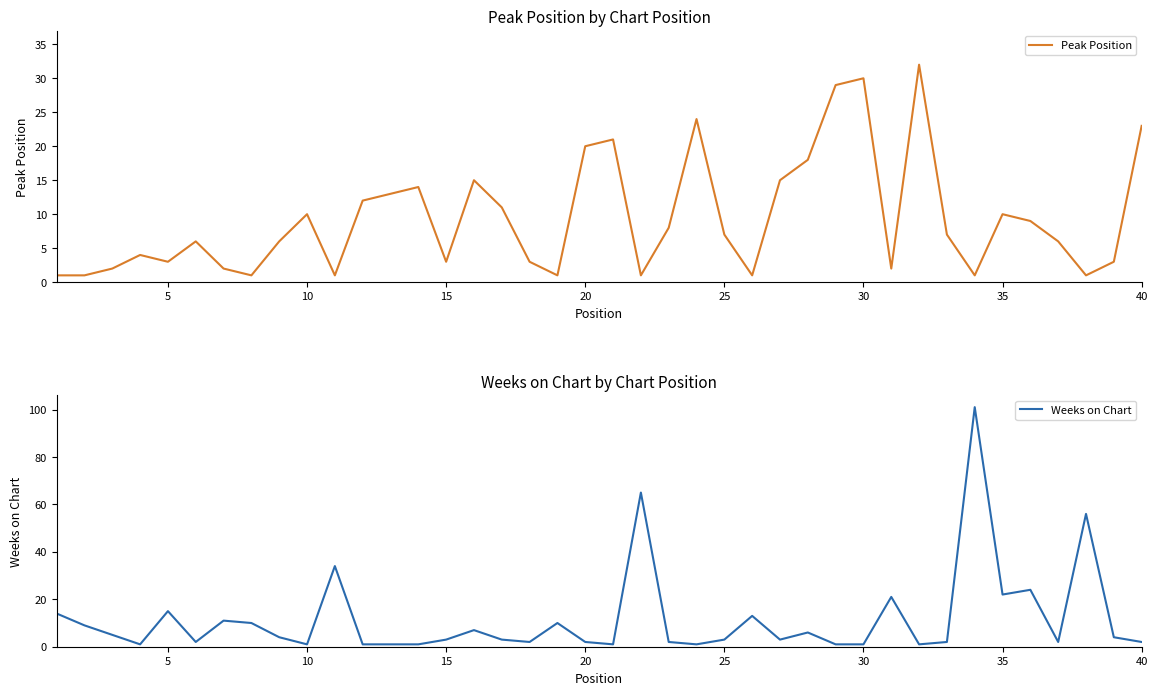

Reading left to right, extract all data points from this chart.

Peak Position: 1	1	2	4	3	6	2	1	6	10	1	12	13	14	3	15	11	3	1	20	21	1	8	24	7	1	15	18	29	30	2	32	7	1	10	9	6	1	3	23
Weeks on Chart: 14	9	5	1	15	2	11	10	4	1	34	1	1	1	3	7	3	2	10	2	1	65	2	1	3	13	3	6	1	1	21	1	2	101	22	24	2	56	4	2